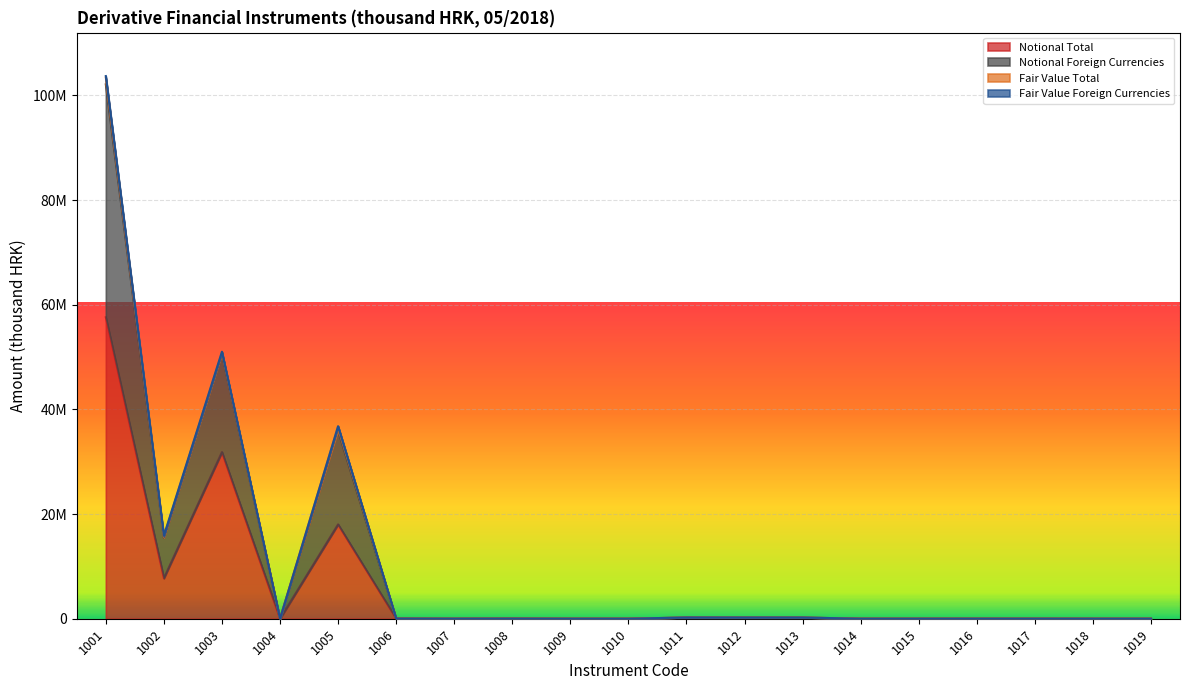

At which category is the sum across all series the highest?

1001